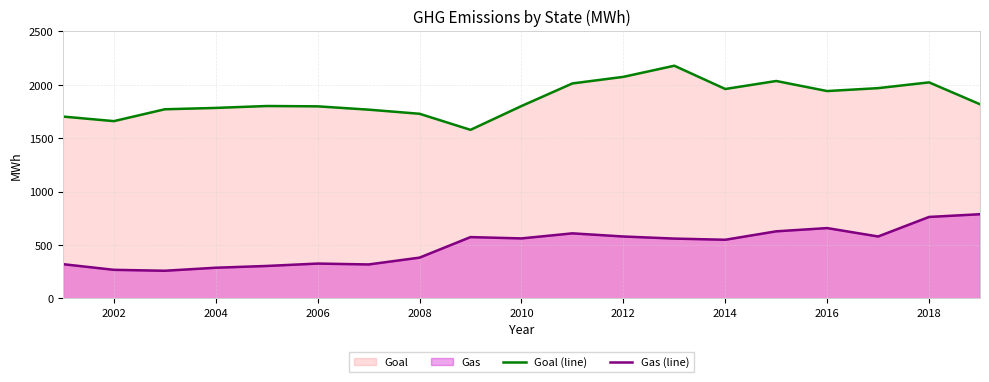

True or false: Goal (line) and Gas (line) cross at least once.

False